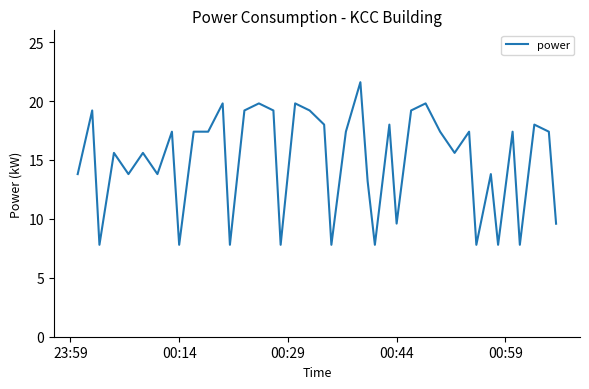

What is the difference between the maximum and minimum values?

13.8